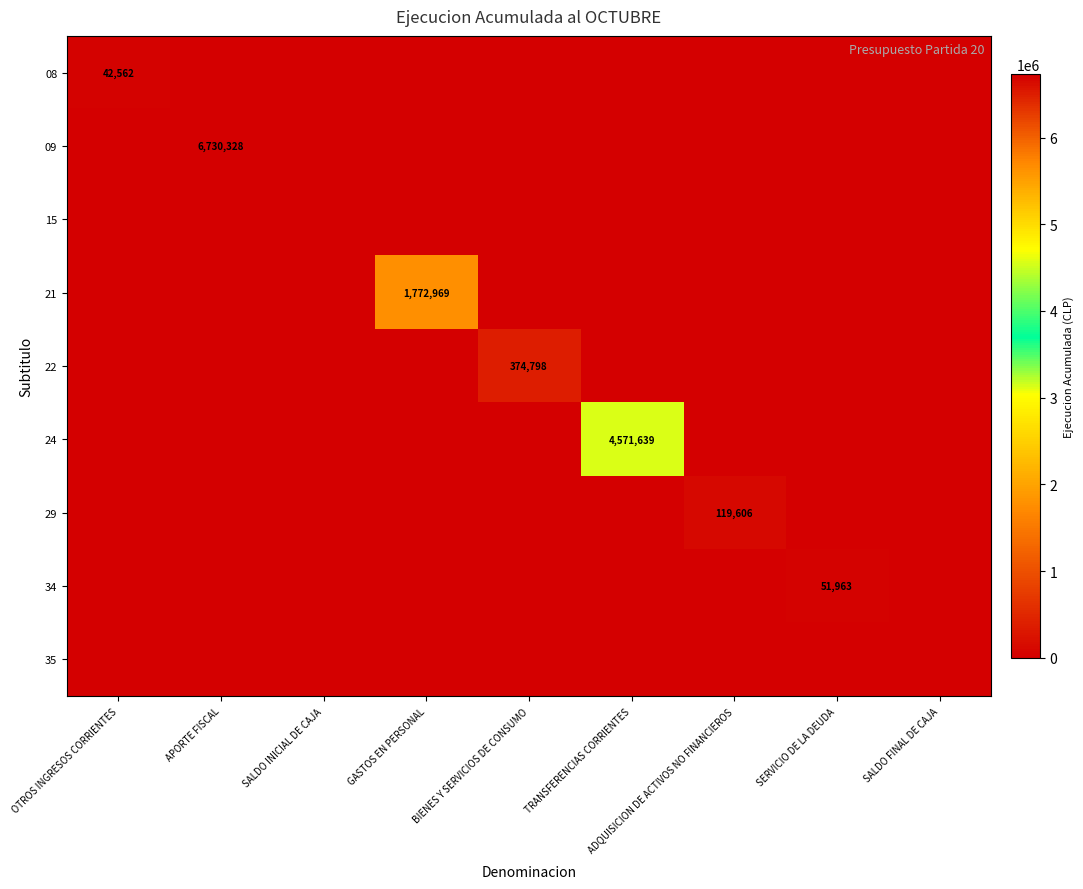

The value of 21 at OTROS INGRESOS CORRIENTES is 0. True or false?

True